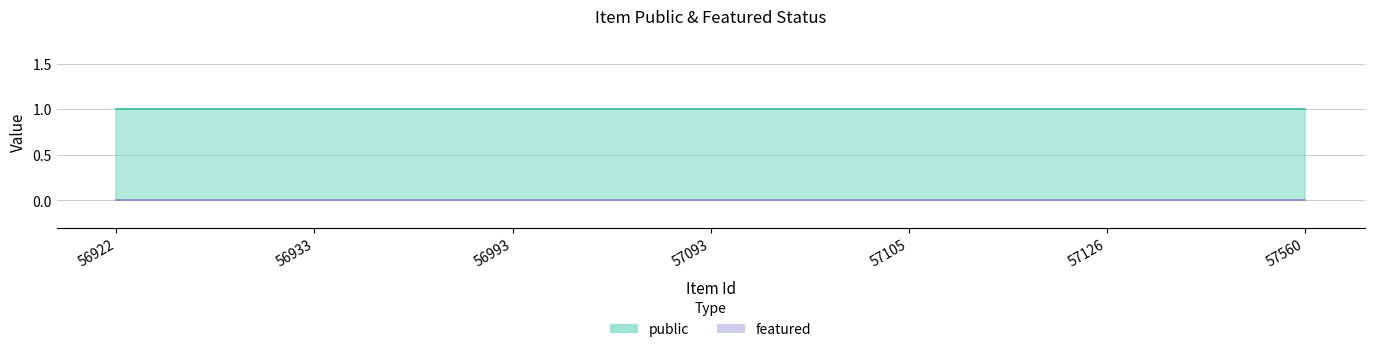

Which category has the highest value across all series?

56922